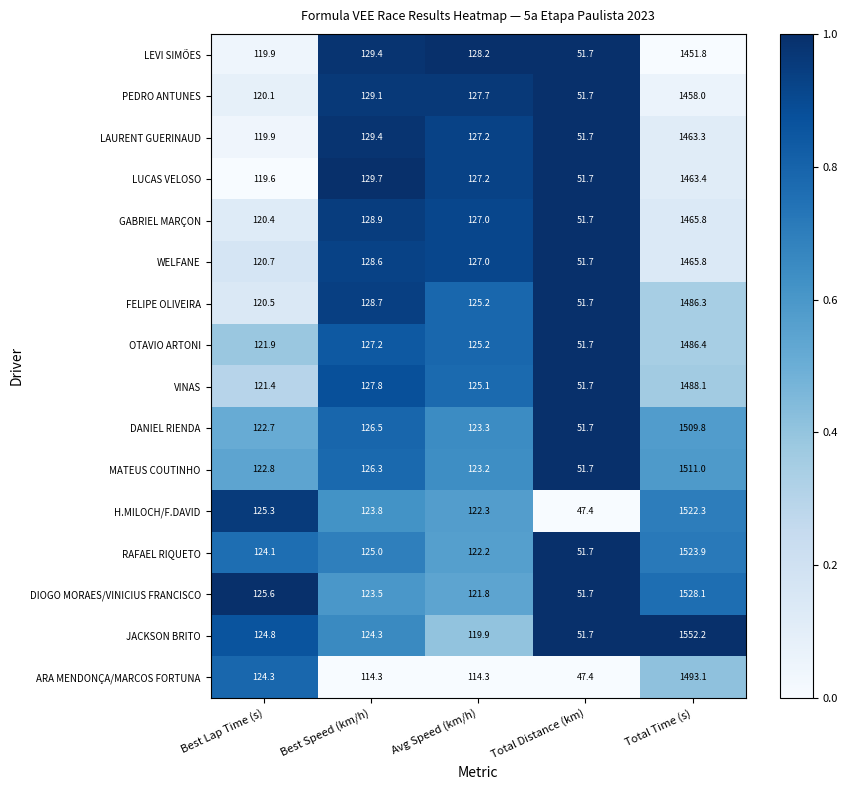

Is it true that DIOGO MORAES/VINICIUS FRANCISCO equals 121.8 at Avg Speed (km/h)?

True